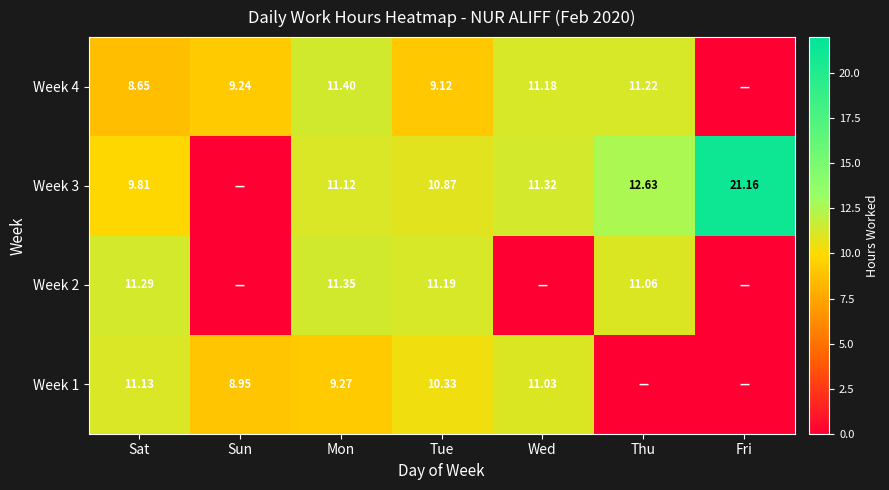

Is the value of Week 2 at Mon greater than the value of Week 1 at Sat?

Yes